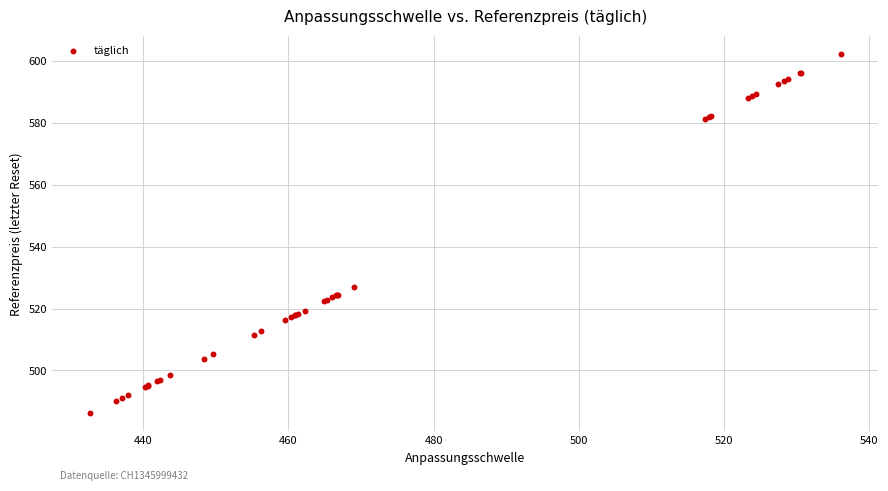

What Y value in the scatter plot is closest to 544?

527.0